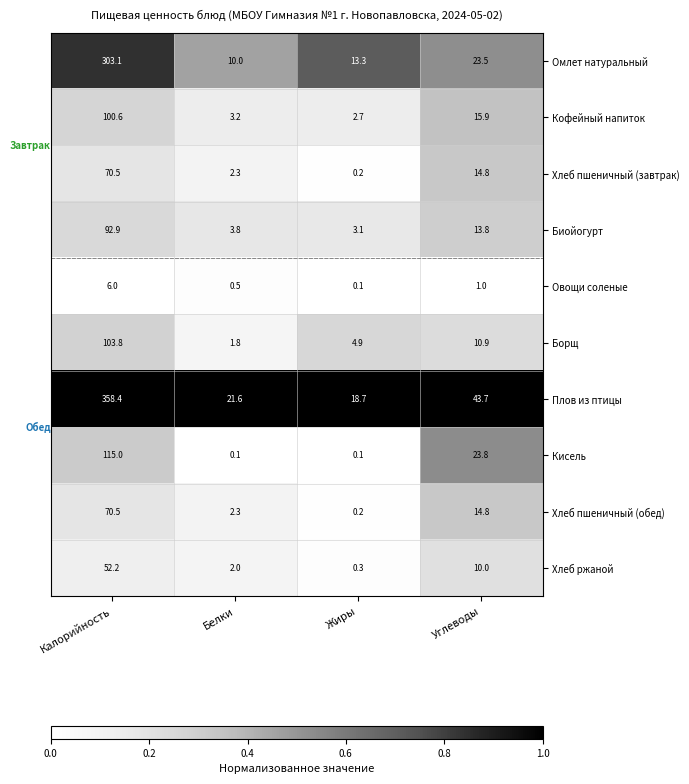

Rank the categories by Кофейный напиток value from lowest to highest.

Жиры, Белки, Углеводы, Калорийность